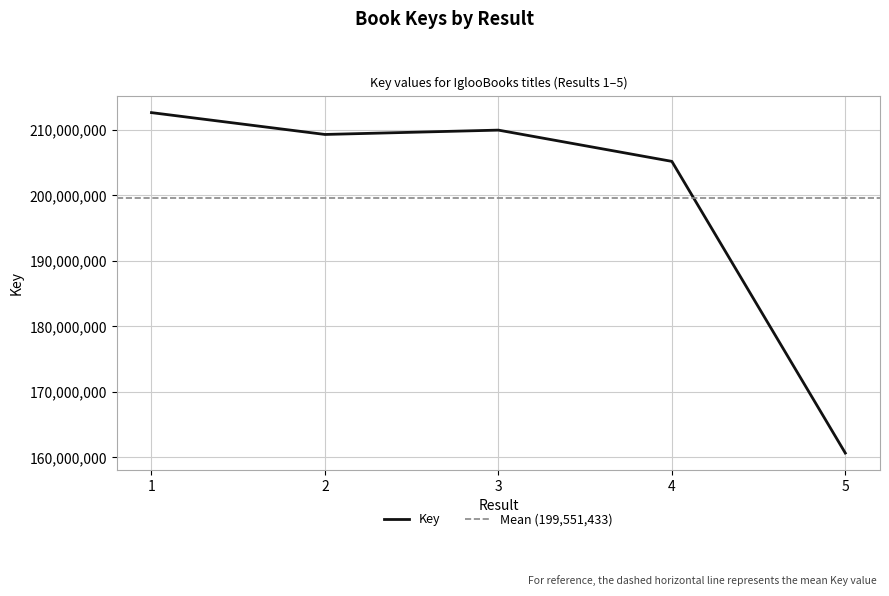

Which label corresponds to the largest value in the chart?

1